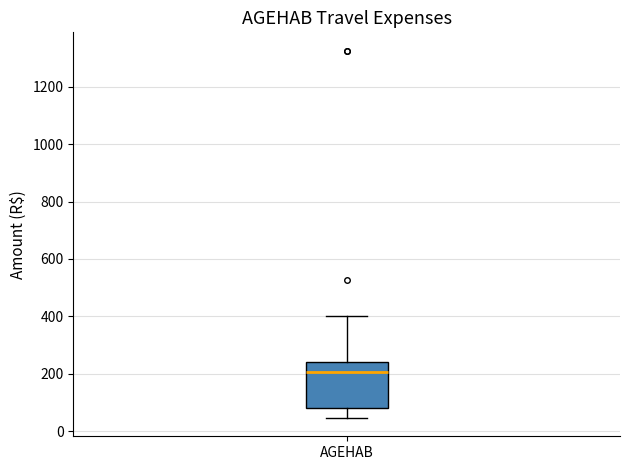

Transcribe this box plot: give where the median line is, the range the box spans, and where the two whiskers end, as read against the y-axis. The values are not printed on the chart, so give them approximately, as read against the axis.

median 200, box 80 to 240, whiskers 40 to 400